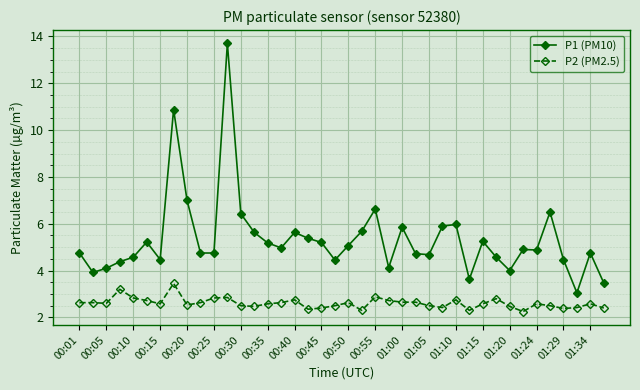

True or false: P2 (PM2.5) and P1 (PM10) intersect in this chart.

False